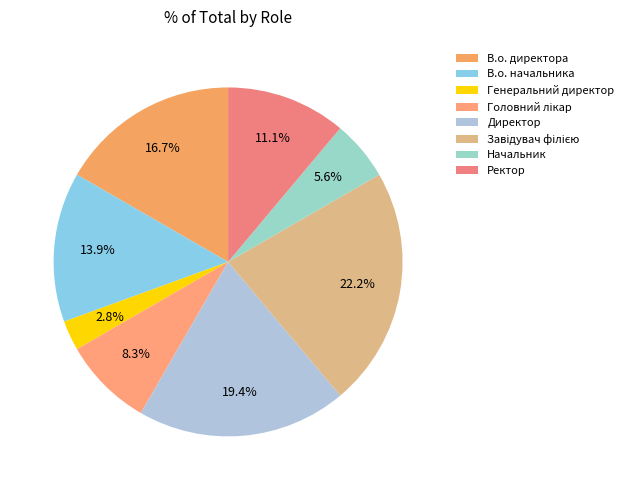

Between В.о. директора and Начальник, which is larger?

В.о. директора